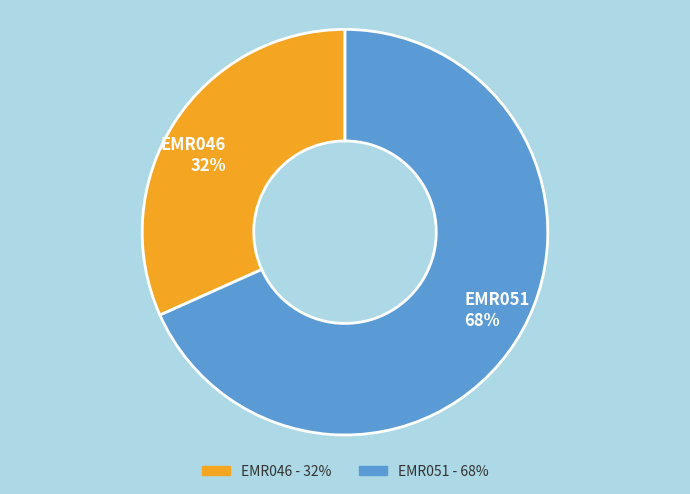

Which has a higher value, EMR046 or EMR051?

EMR051